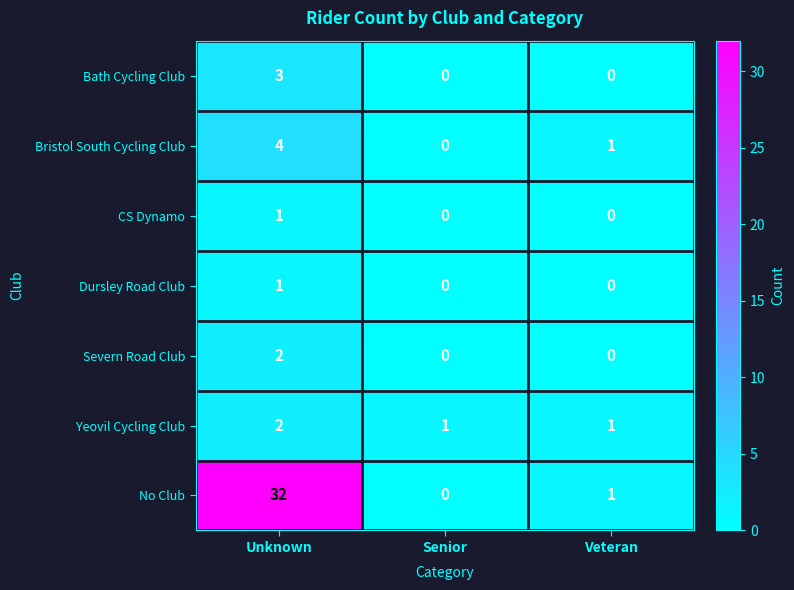

At which category is the sum across all series the highest?

Unknown